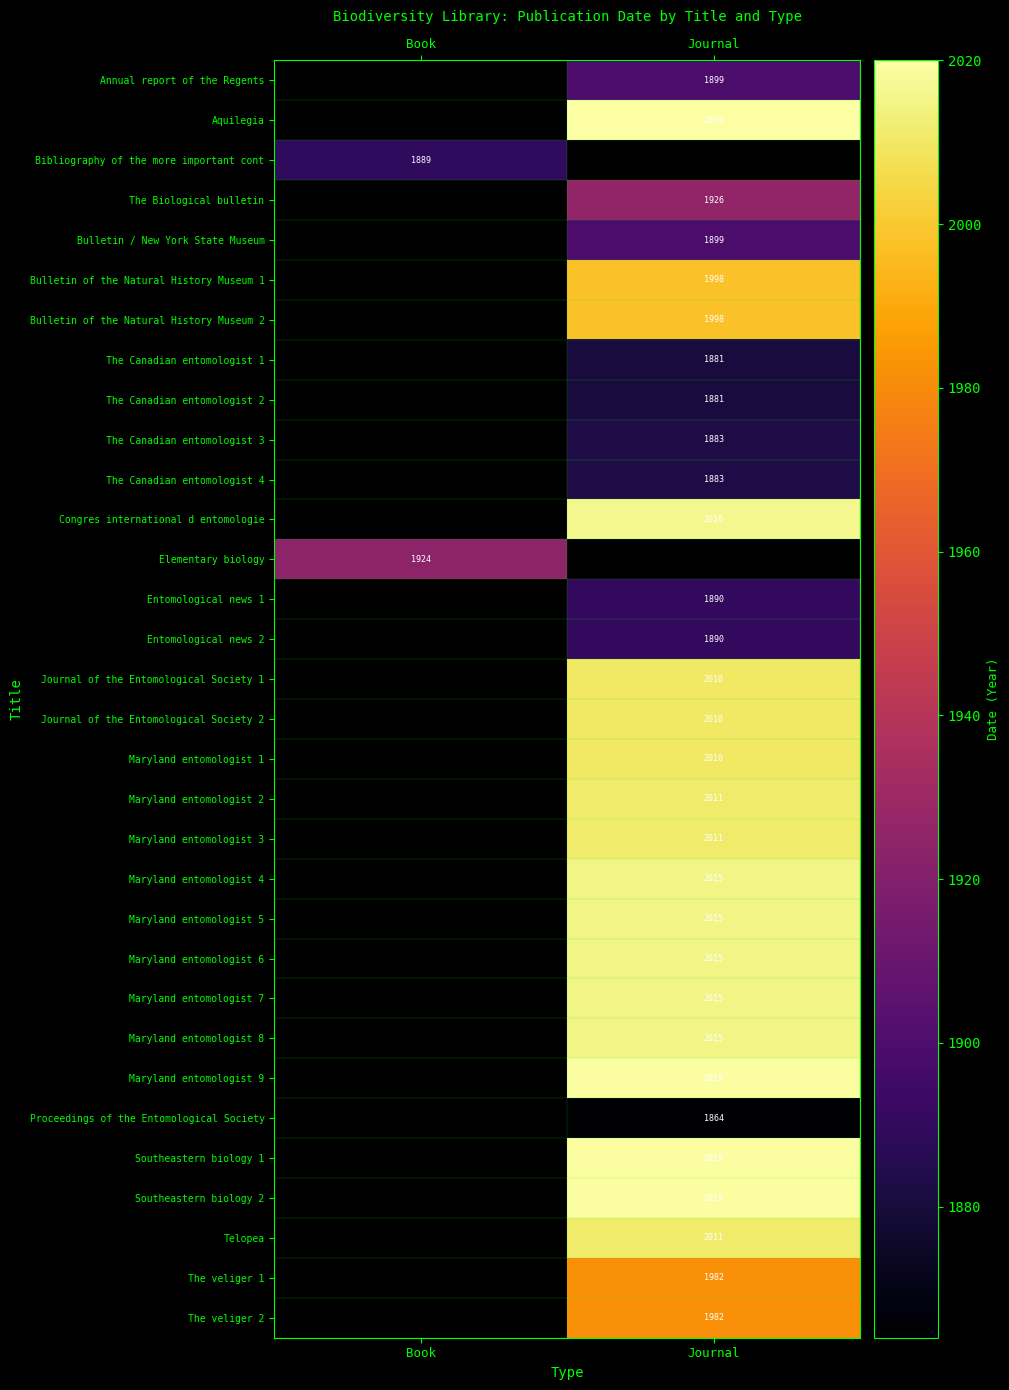

The value of Telopea at Journal is 1392. True or false?

False